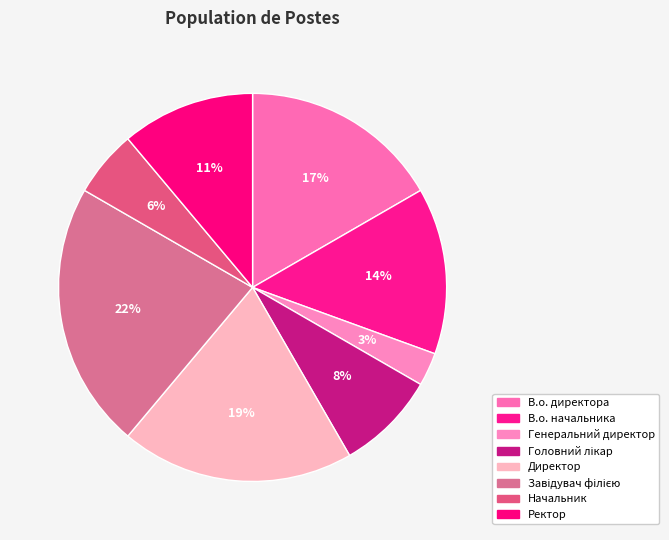

Between Головний лікар and Ректор, which is larger?

Ректор